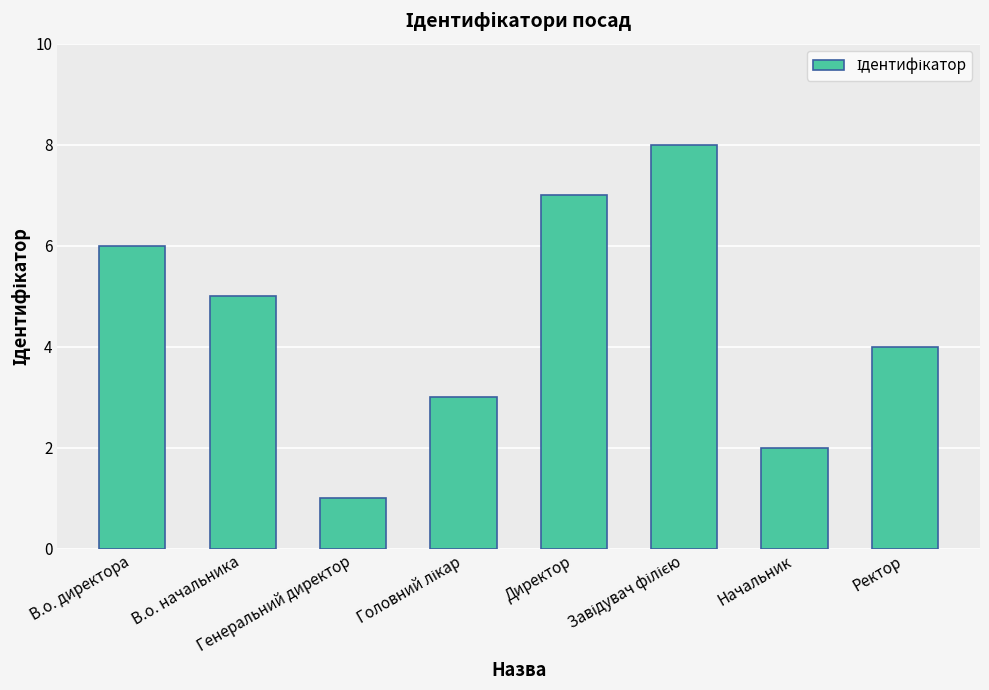

What is the difference between the second highest and minimum values?

6